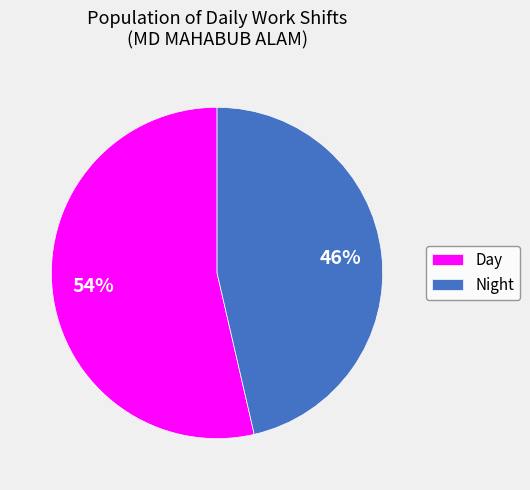

Rank the categories by value from lowest to highest.

Night, Day